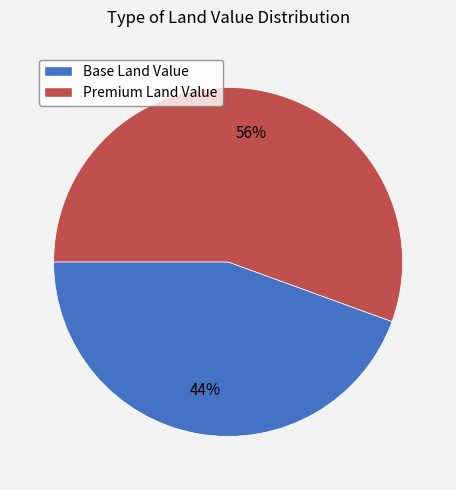

To the nearest percent, what is the average slice percentage?

50%